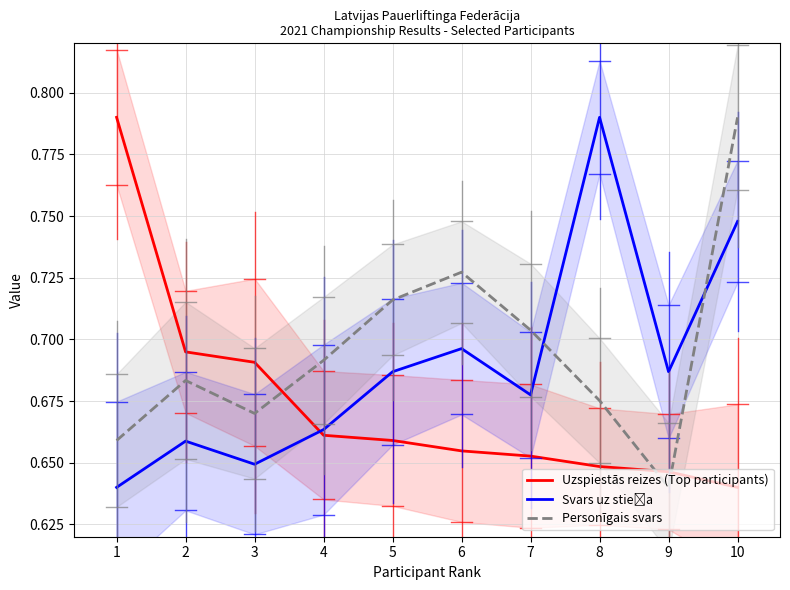

Does the chart display data point markers on the line(s)?

No